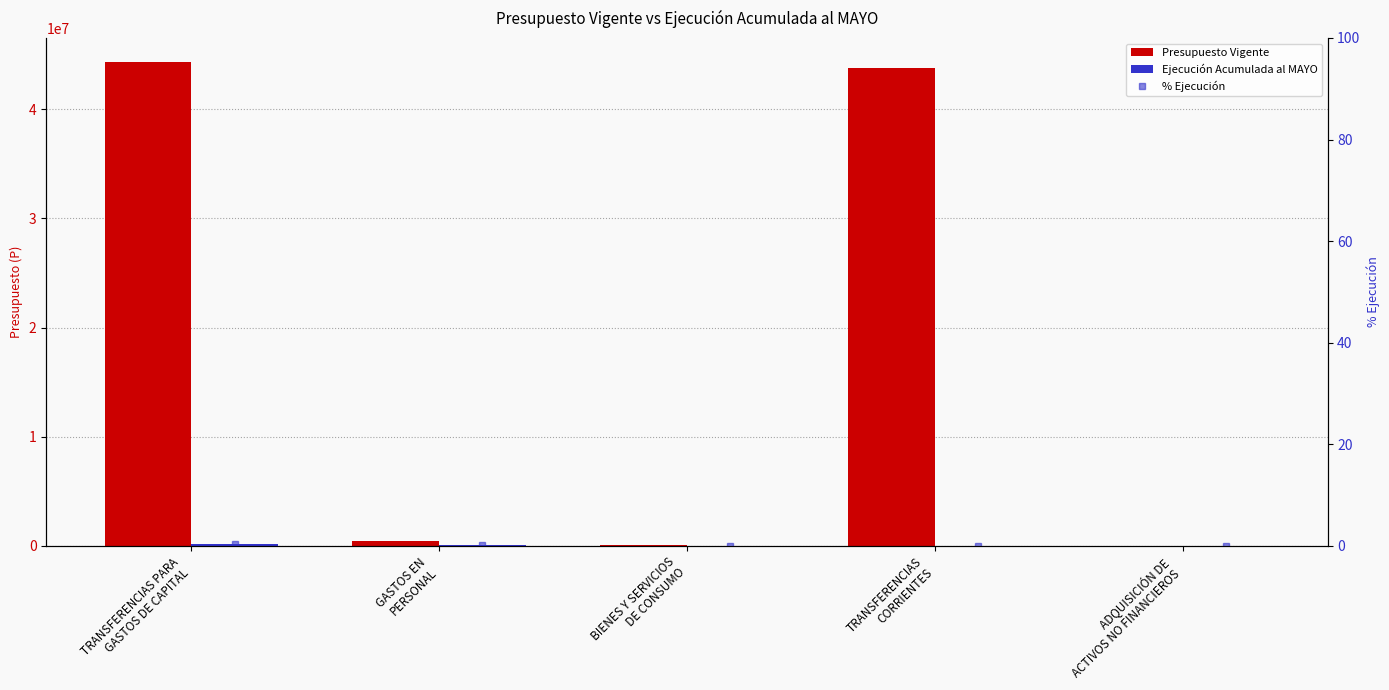

Which has a higher value, GASTOS EN
PERSONAL or ADQUISICIÓN DE
ACTIVOS NO FINANCIEROS?

GASTOS EN
PERSONAL